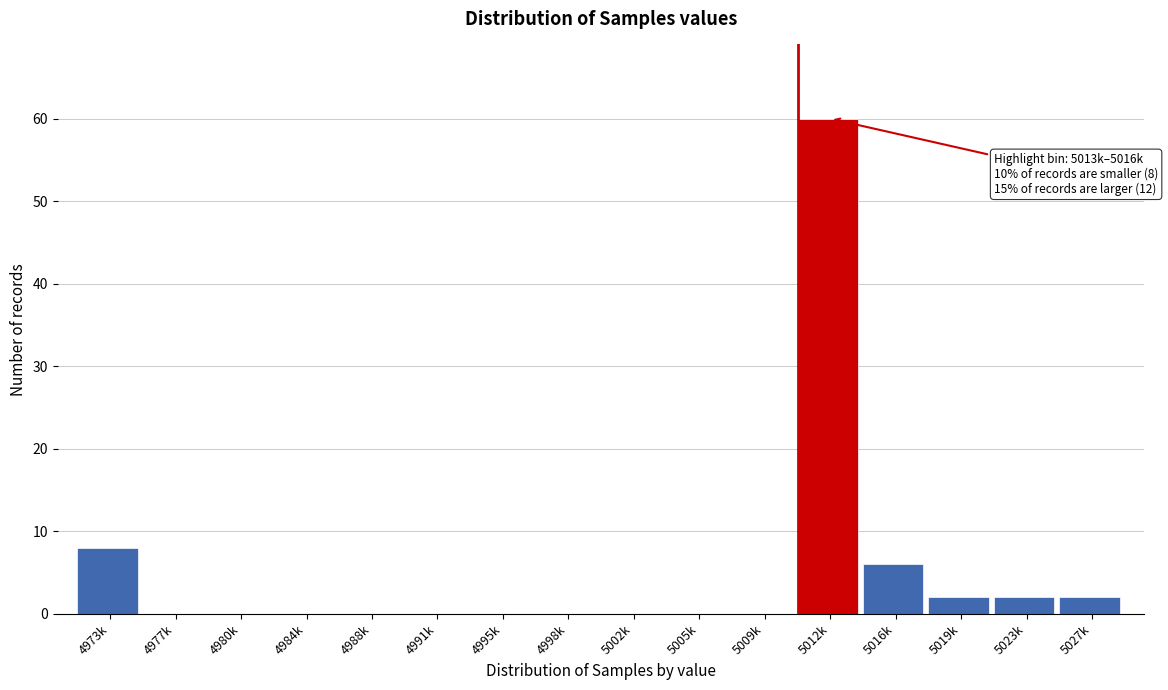

Reading right to left, list all the values displayed in this chart.

5027k=2	5023k=2	5019k=2	5016k=6	5012k=60	5009k=0	5005k=0	5002k=0	4998k=0	4995k=0	4991k=0	4988k=0	4984k=0	4980k=0	4977k=0	4973k=8